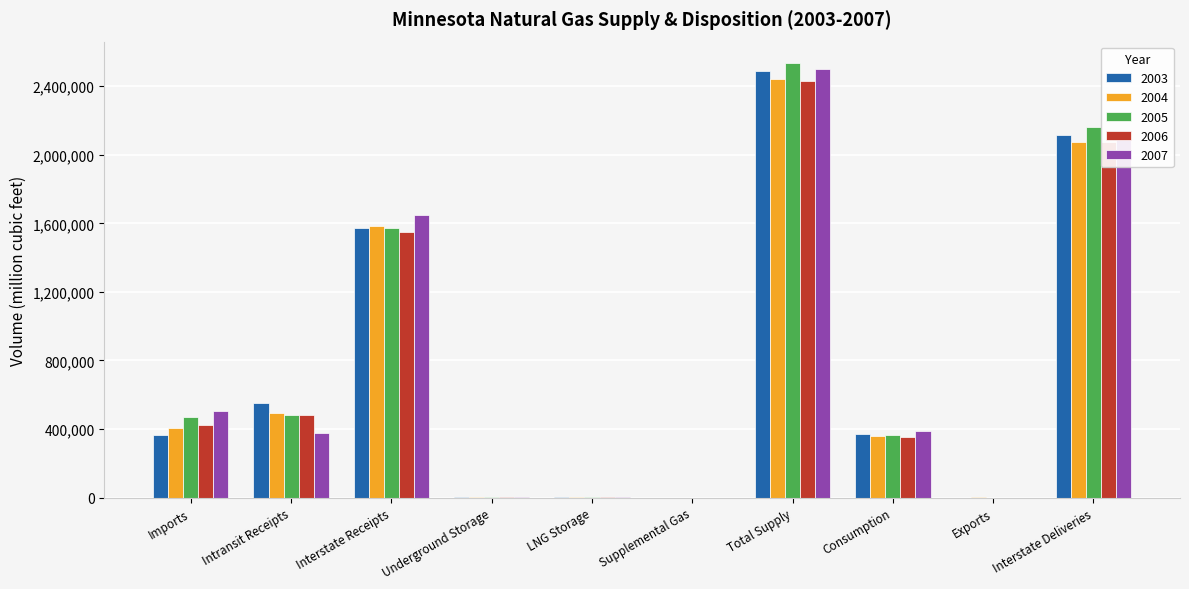

How many groups of bars are there?

10